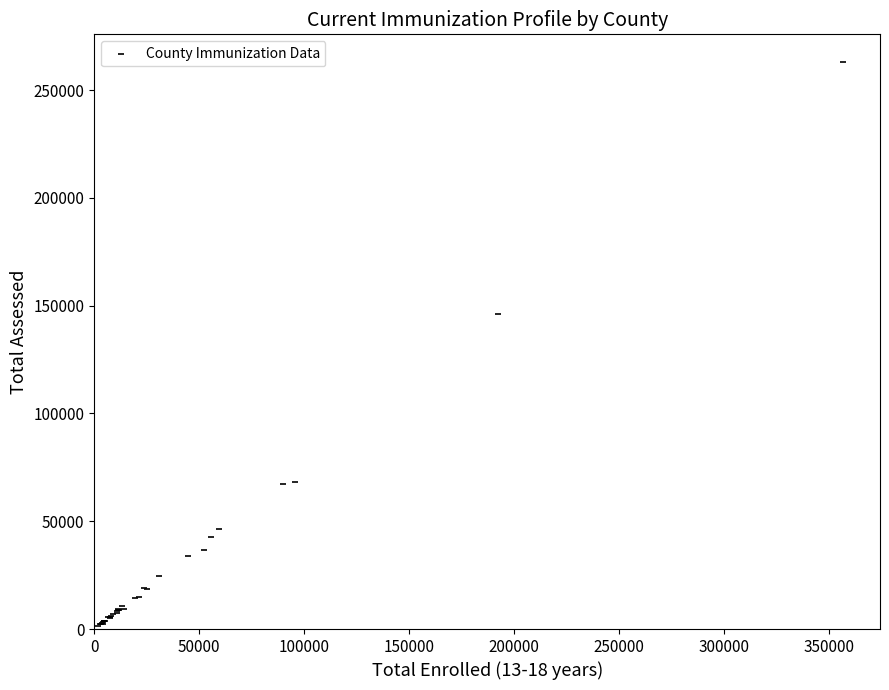

What Y value in the scatter plot is closest to 132190?

146231